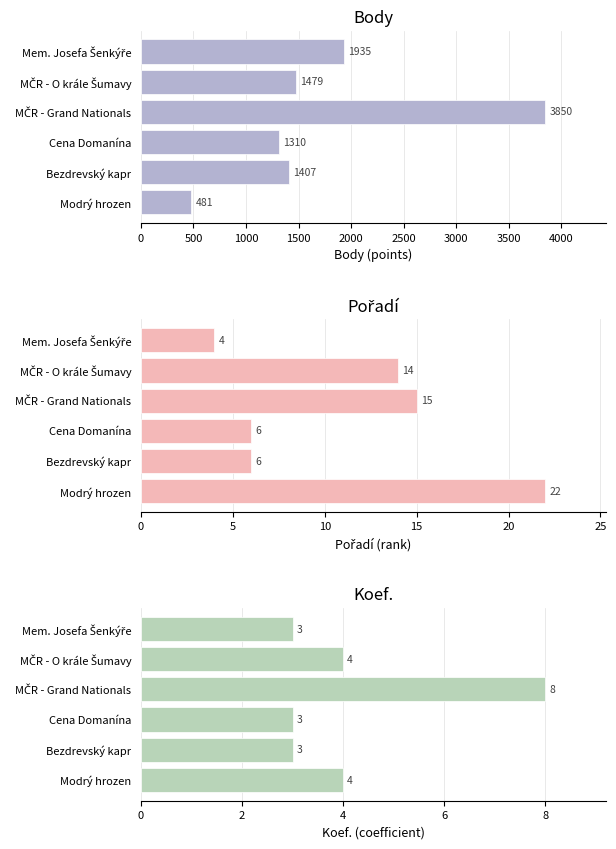

What is the average value of the Body series?

1744